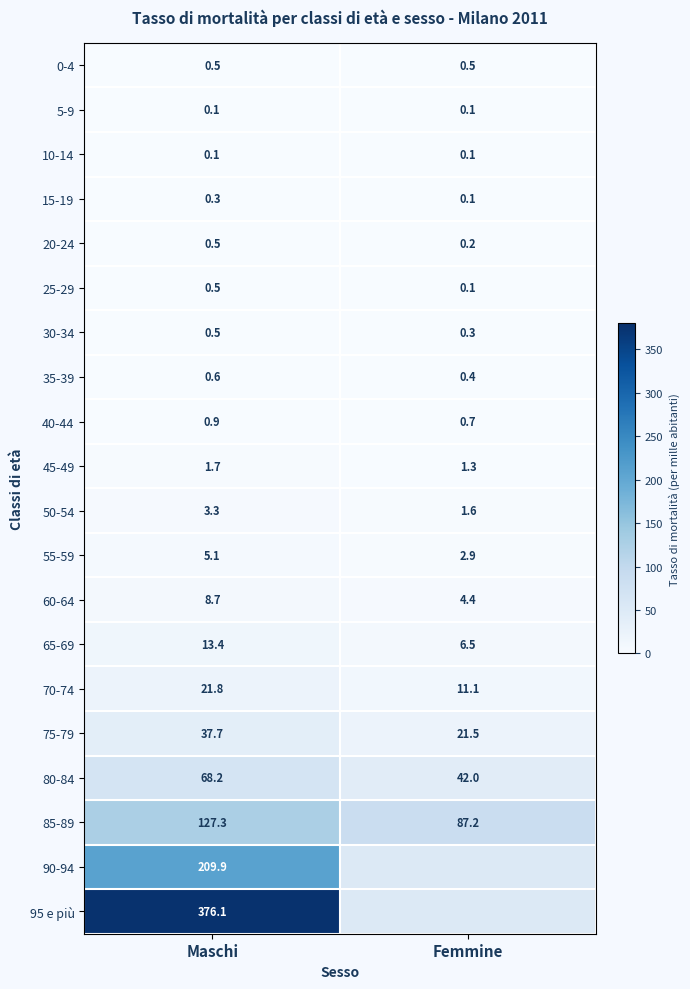

Read the 10-14 value at Femmine.

0.1